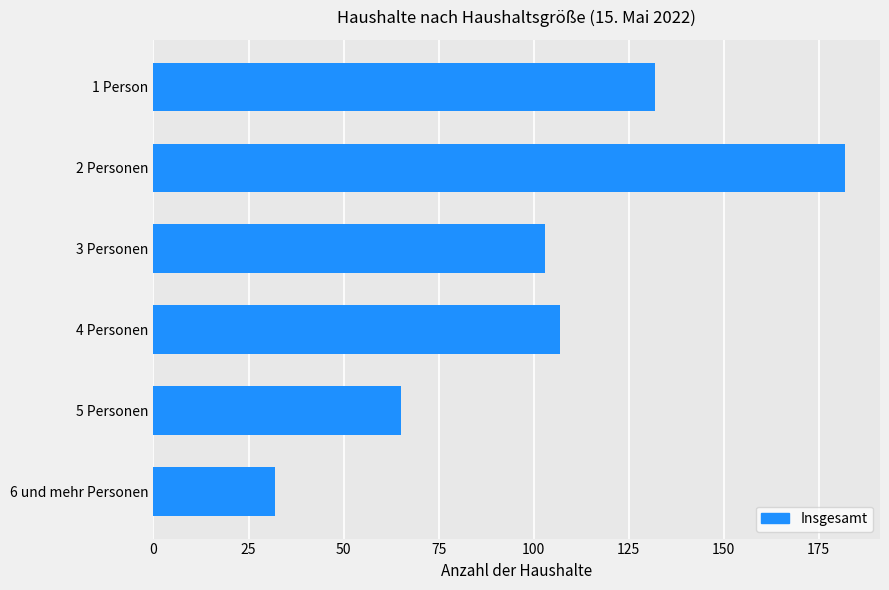

Does the chart contain stacked bars?

No